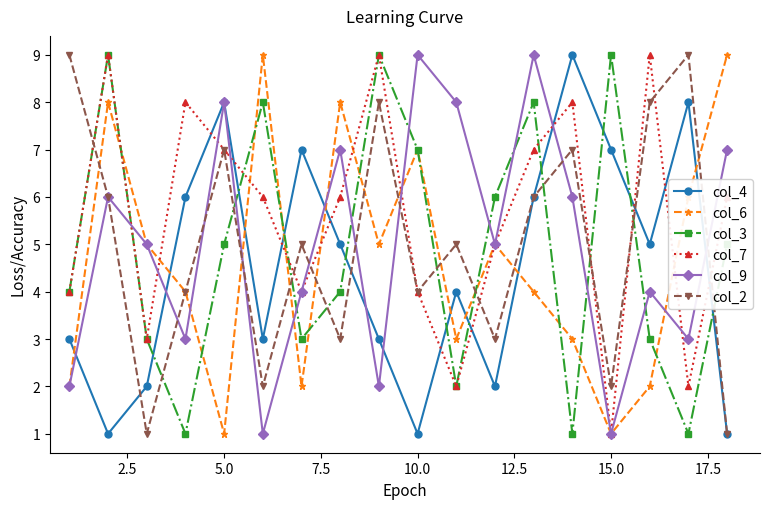

Which series has the largest total across all categories?

col_7